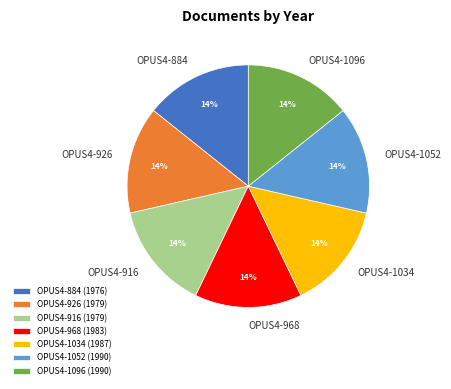

How many segments does this pie chart have?

7